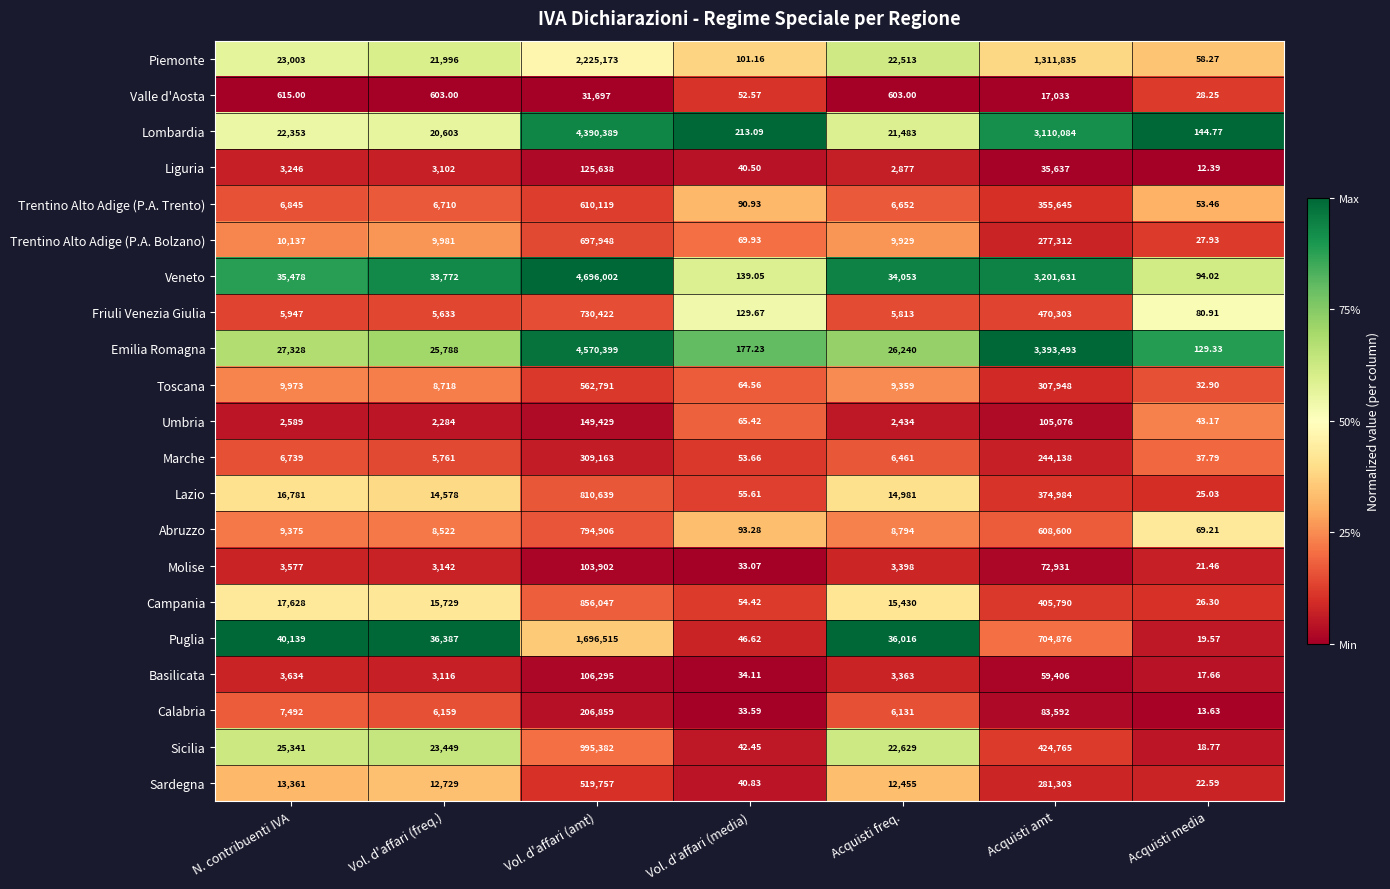

Which label corresponds to the largest value in the chart?

Vol. d'affari (amt)